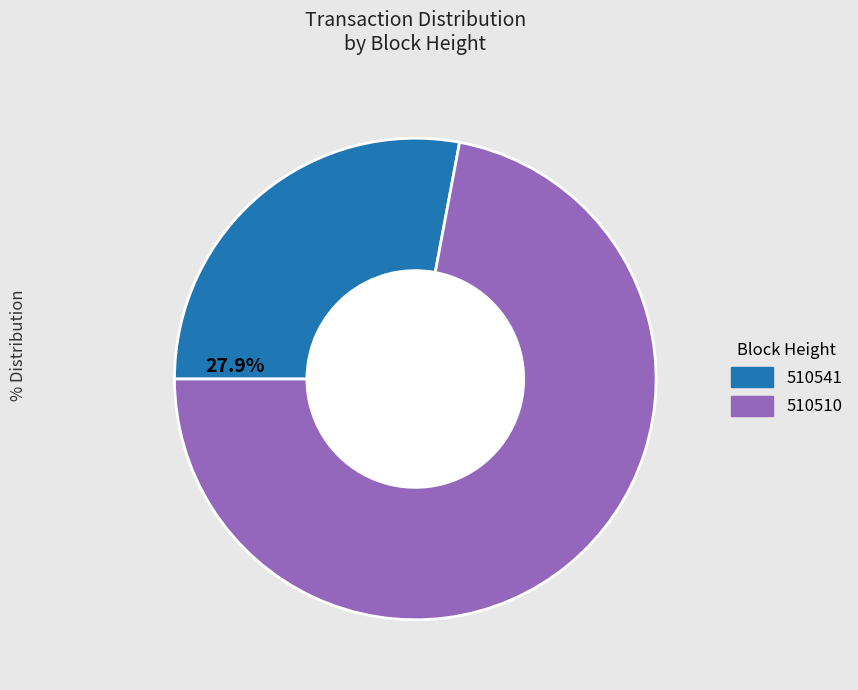

Is the sum of 510541 and 510510 greater than half?

Yes